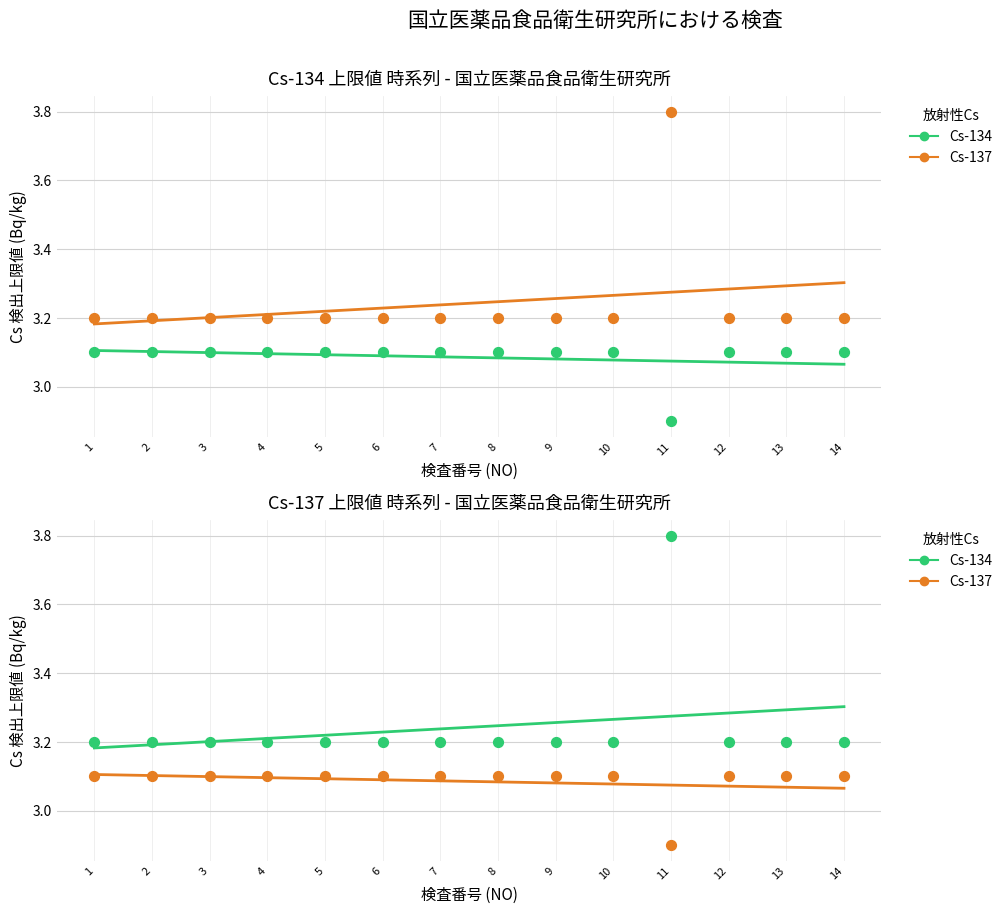

Which series has the largest total across all categories?

Cs-137